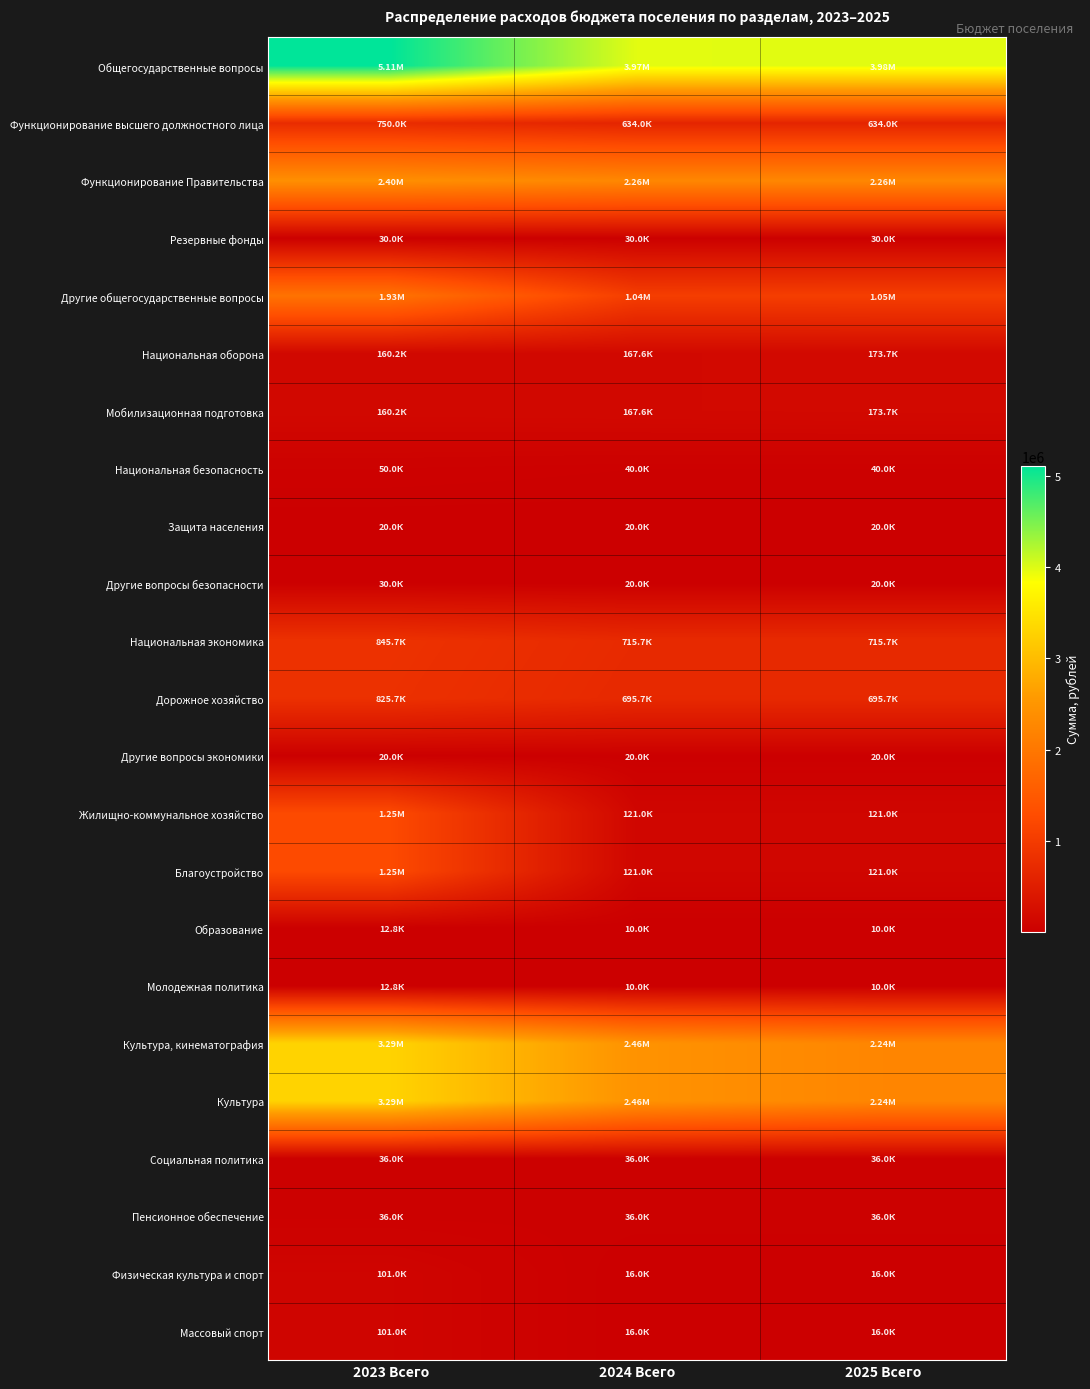

What is the maximum value shown in the chart?

5105072.0